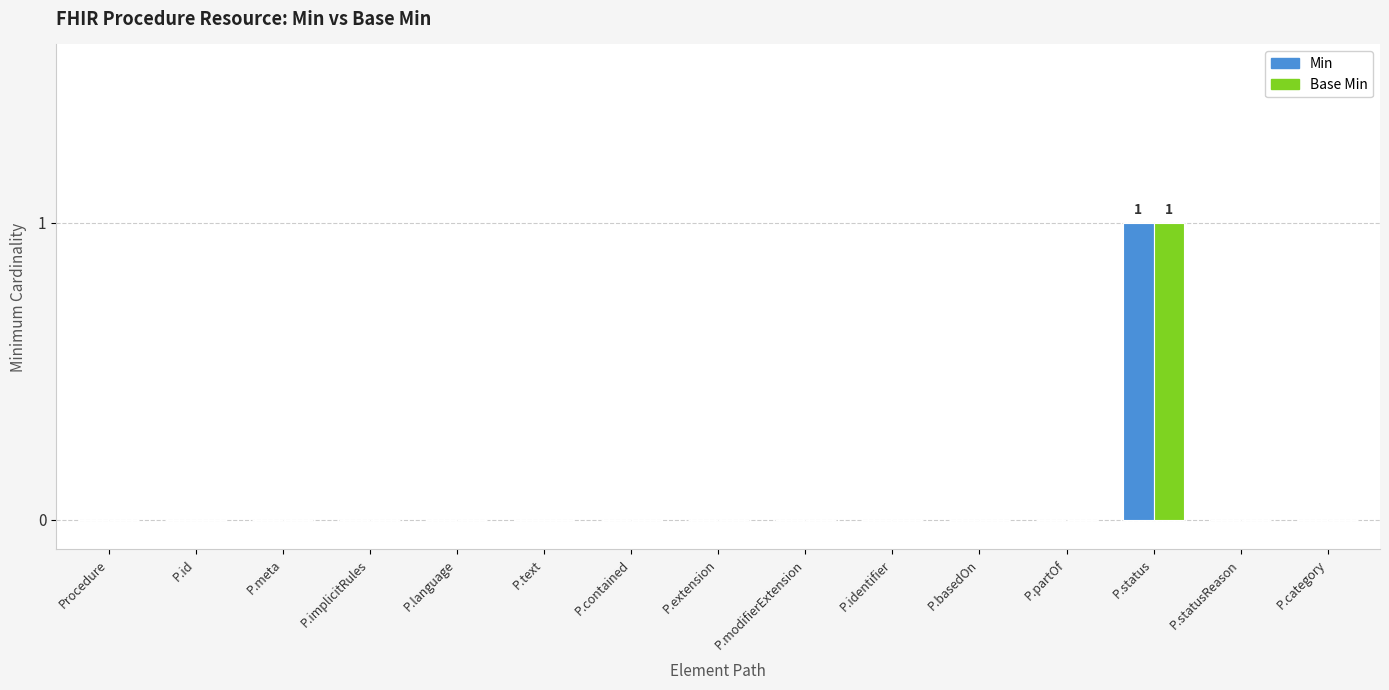

Reading right to left, extract all data points from this chart.

Min: P.category=0	P.statusReason=0	P.status=1	P.partOf=0	P.basedOn=0	P.identifier=0	P.modifierExtension=0	P.extension=0	P.contained=0	P.text=0	P.language=0	P.implicitRules=0	P.meta=0	P.id=0	Procedure=0
Base Min: P.category=0	P.statusReason=0	P.status=1	P.partOf=0	P.basedOn=0	P.identifier=0	P.modifierExtension=0	P.extension=0	P.contained=0	P.text=0	P.language=0	P.implicitRules=0	P.meta=0	P.id=0	Procedure=0